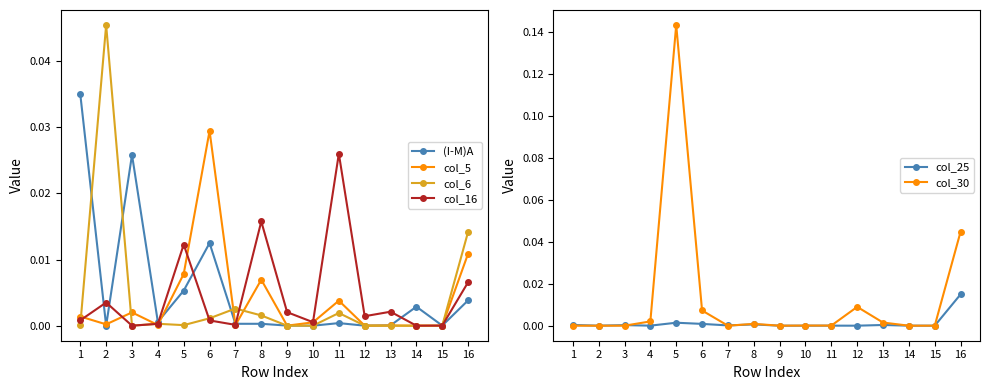

Which label corresponds to the smallest value in the chart?

10